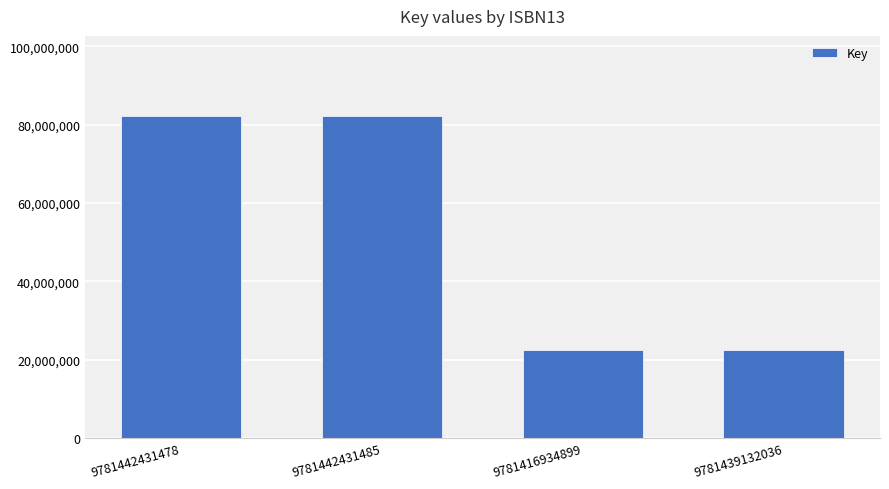

What is the change in value from 9781442431485 to 9781439132036?

-59580787